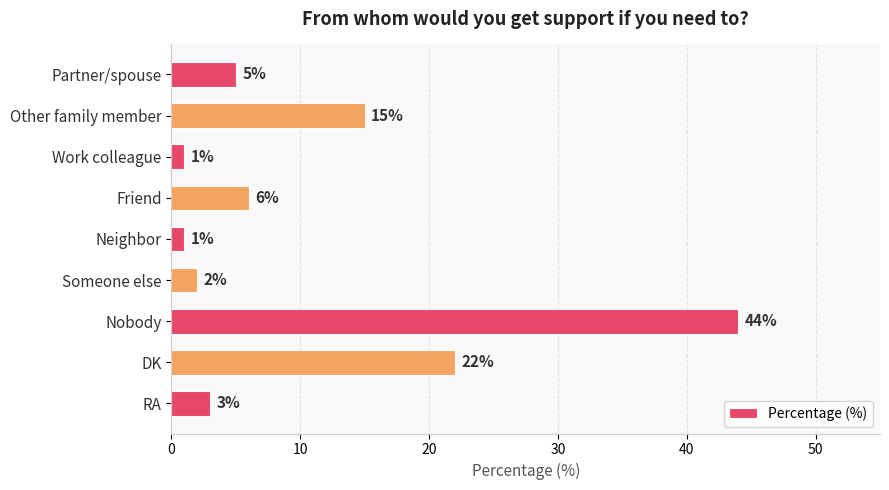

How many series are shown in this chart?

1